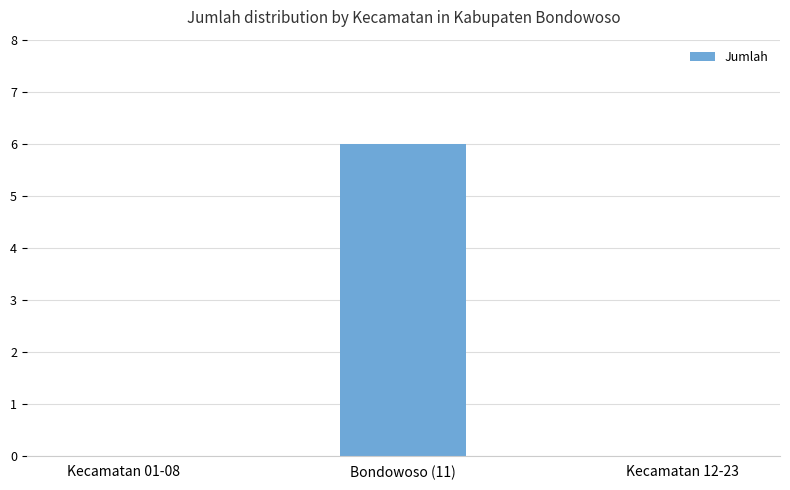

How many data points does each series have?

3